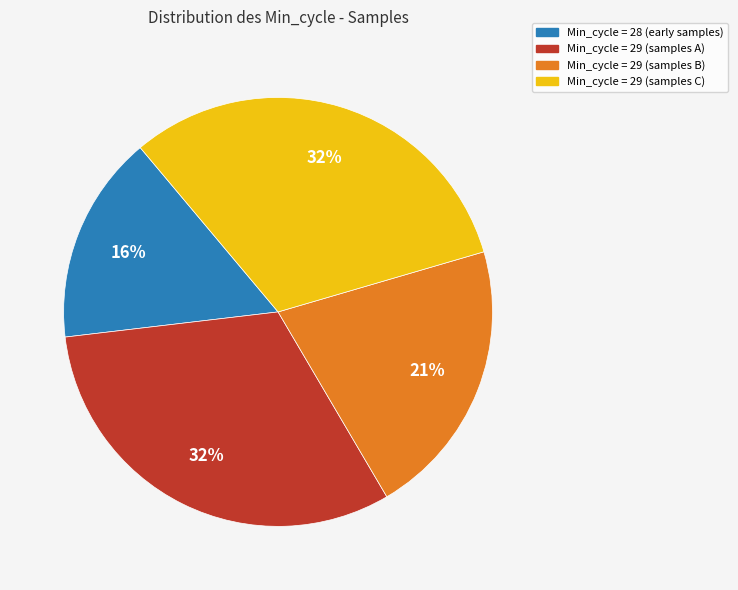

Which has a higher value, Min_cycle = 29 (samples A) or Min_cycle = 29 (samples B)?

Min_cycle = 29 (samples A)